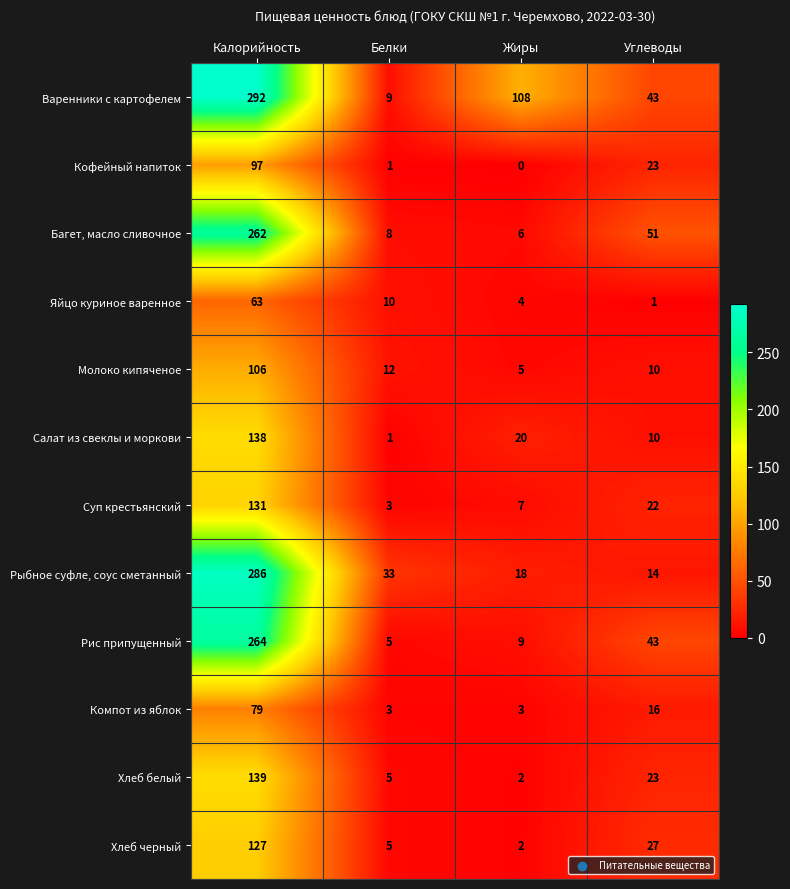

What is the total value across all series at Белки?

95